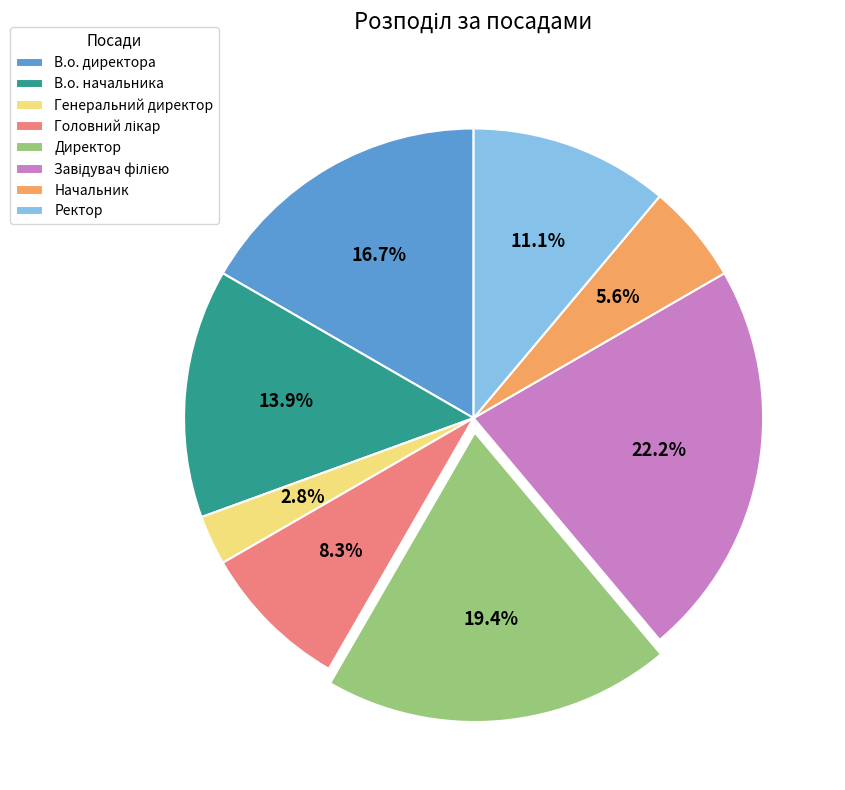

Which slice is the smallest?

Генеральний директор